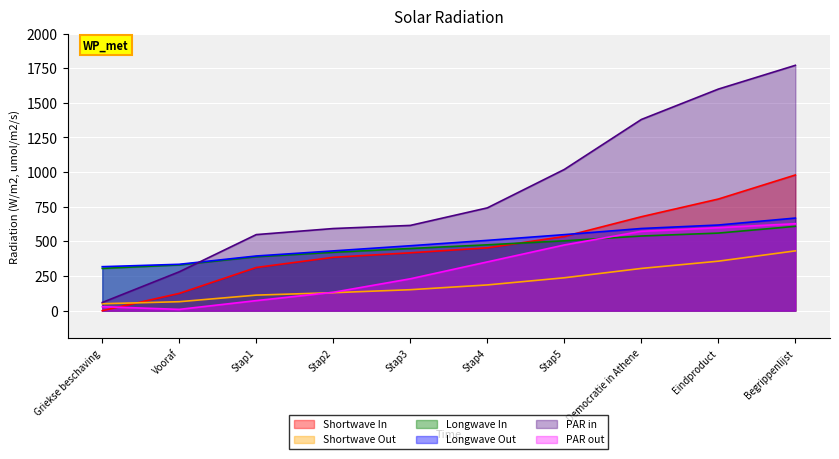

The value at Stap2 is 145.3. True or false?

False